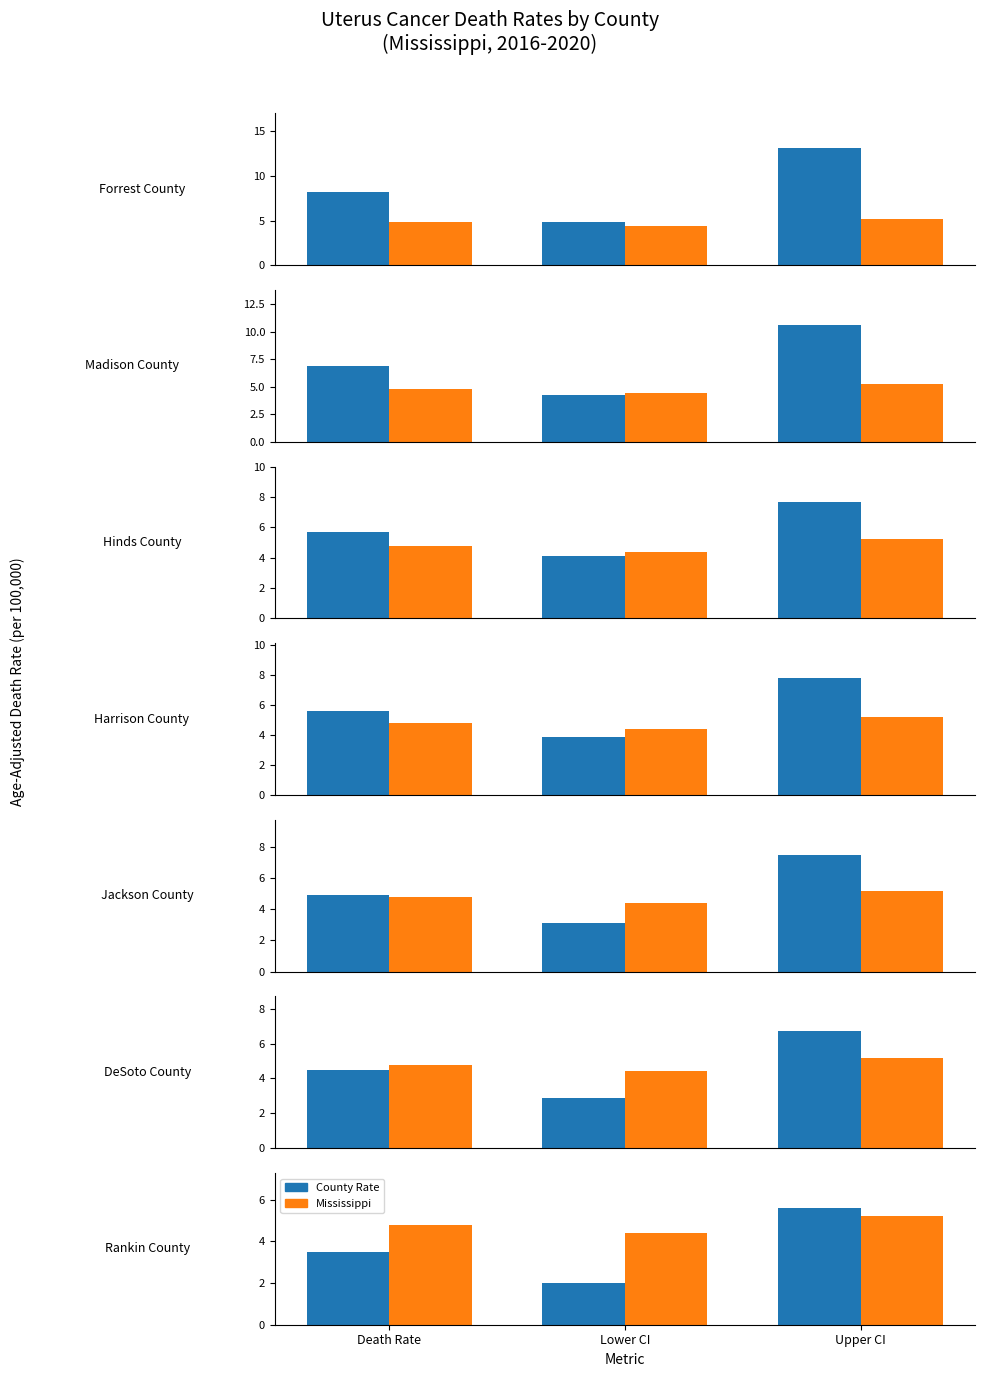

True or false: Upper CI (Rate) has a value of 5.6 at 6.

True